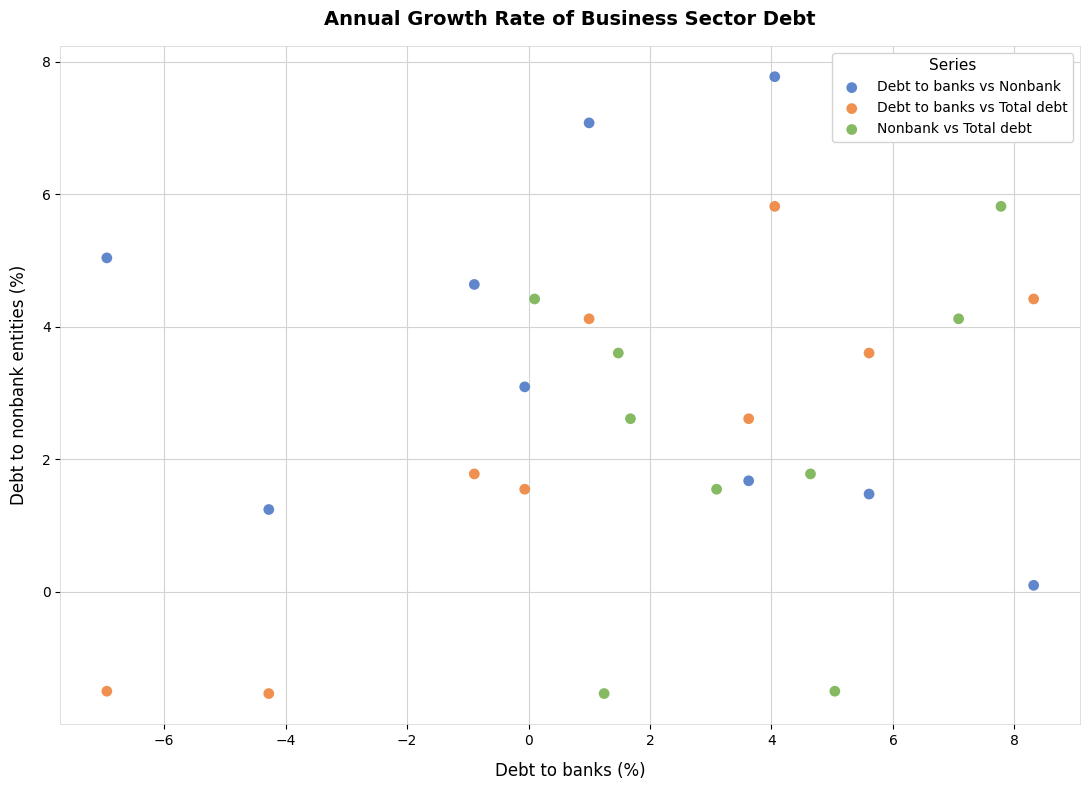

Which series reaches the maximum Y coordinate?

Debt to banks vs Nonbank